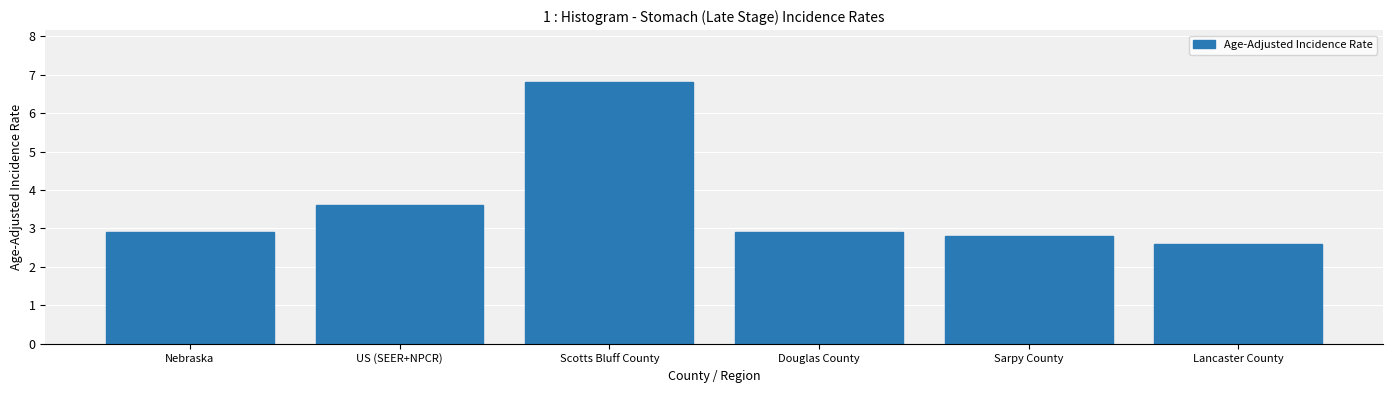

Is it true that the value at Nebraska is 2.9?

True